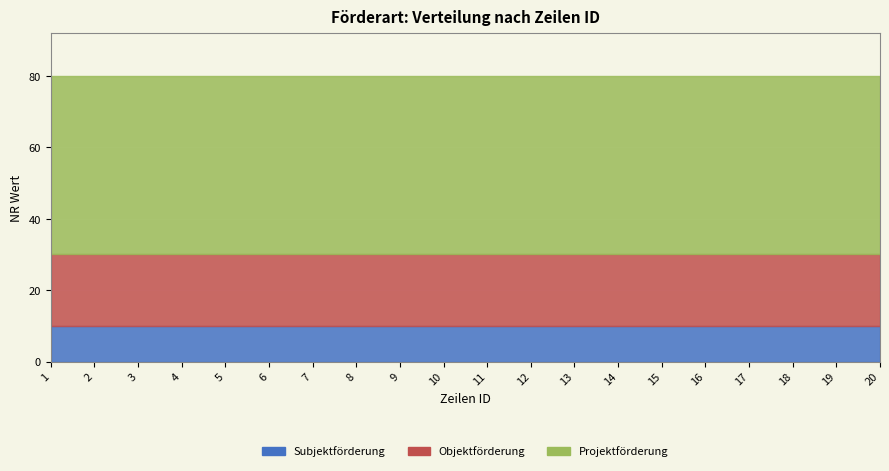

Is it true that Objektförderung equals 20 at 4?

True